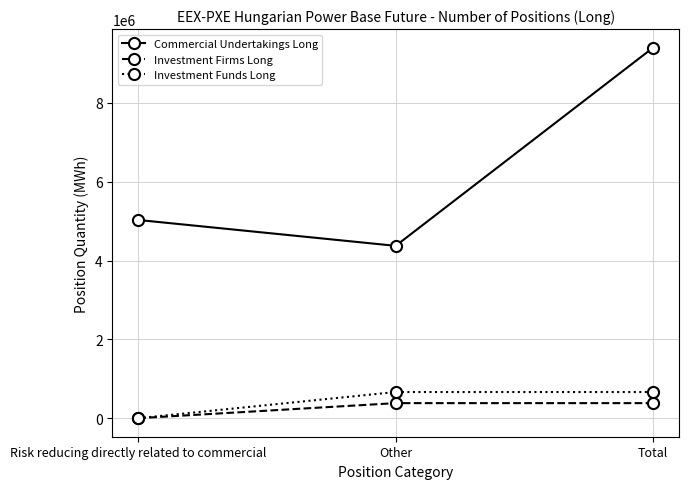

Is it true that Investment Firms Long equals 382094 at Total?

True